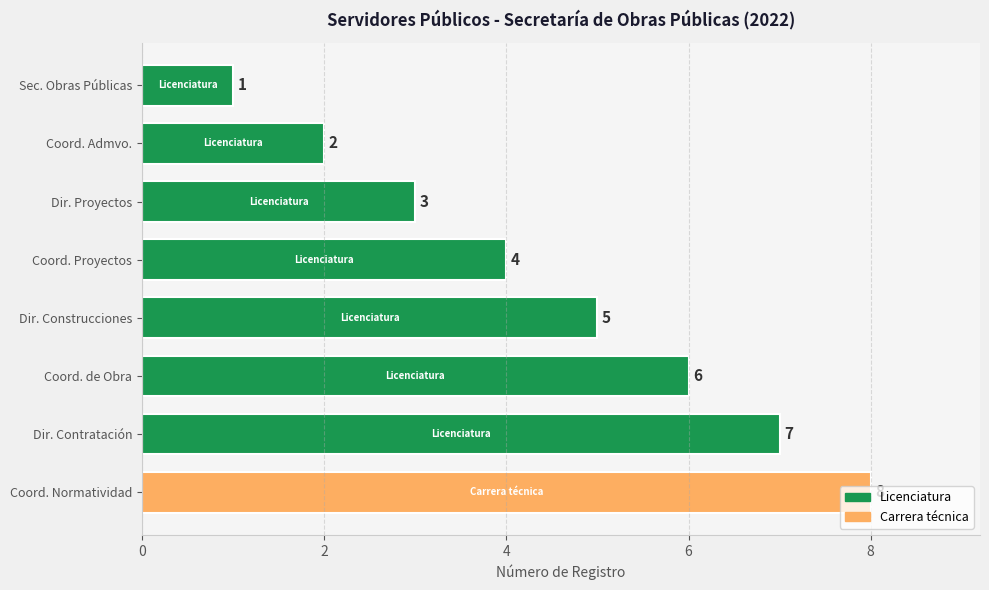

Between Coord. Admvo. and Sec. Obras Públicas, which is larger?

Coord. Admvo.